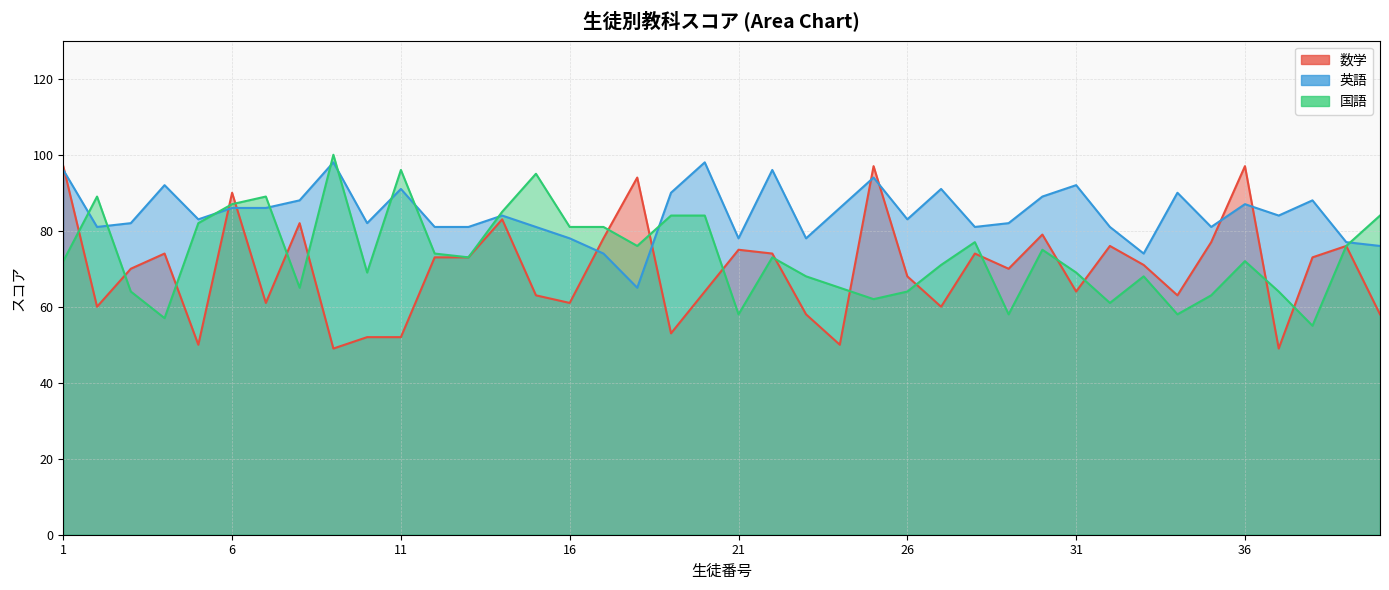

At which category does the chart reach its peak across all series?

9